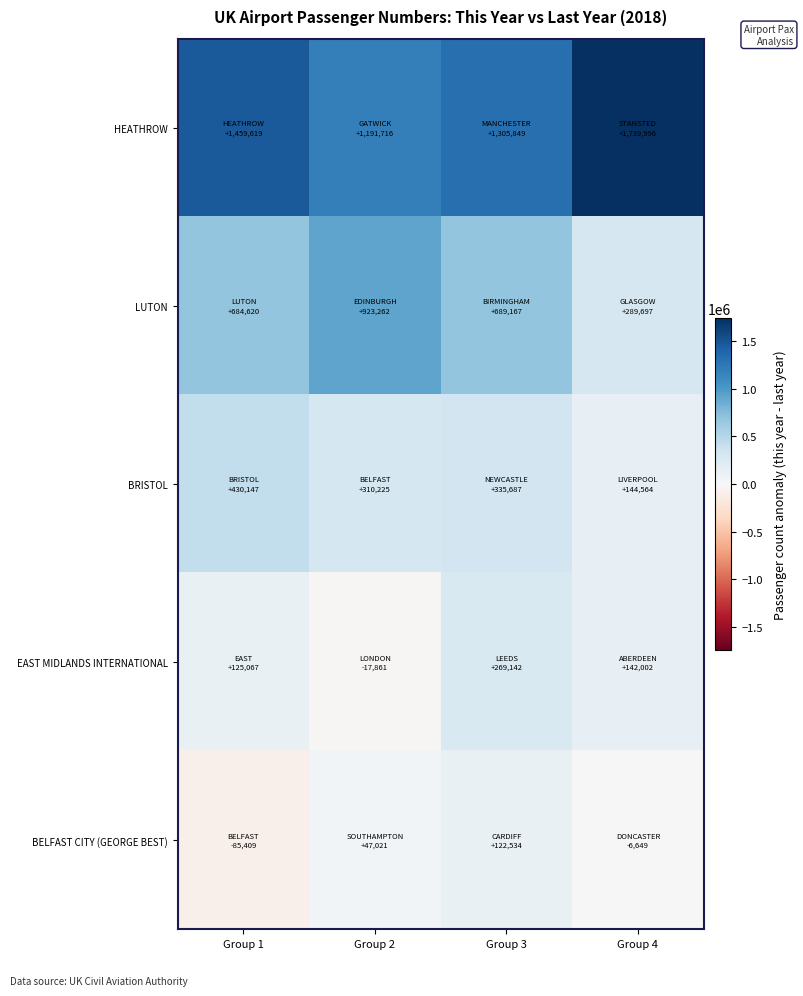

Reading right to left, extract all data points from this chart.

HEATHROW: Group 4=1739996	Group 3=1305849	Group 2=1191716	Group 1=1459619
LUTON: Group 4=289697	Group 3=689167	Group 2=923262	Group 1=684620
BRISTOL: Group 4=144564	Group 3=335687	Group 2=310225	Group 1=430147
EAST MIDLANDS INTERNATIONAL: Group 4=142002	Group 3=269142	Group 2=-17861	Group 1=125067
BELFAST CITY (GEORGE BEST): Group 4=-6649	Group 3=122534	Group 2=47021	Group 1=-85409